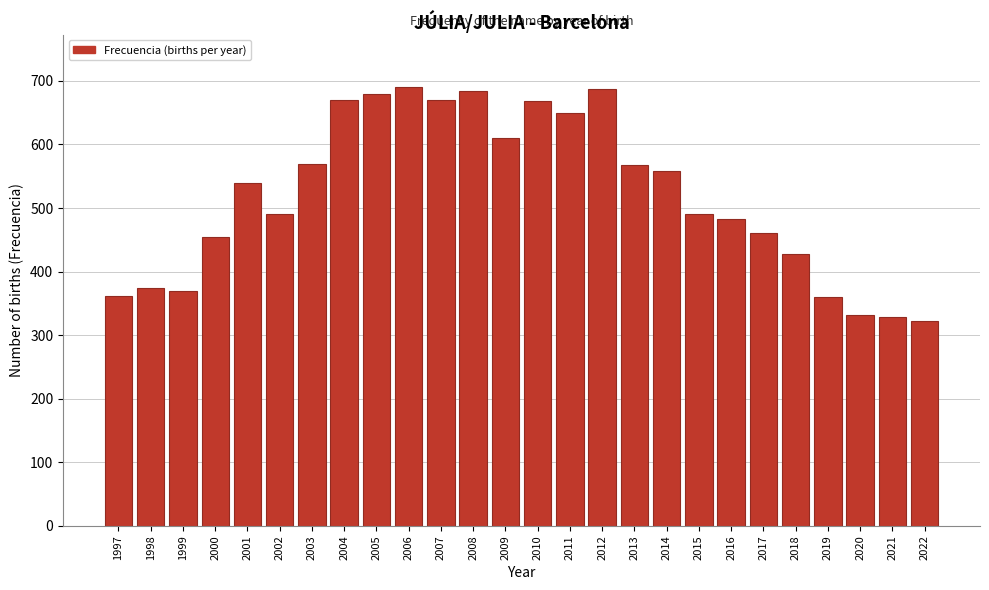

What is the sum of the values at 2009 and 1999?

979